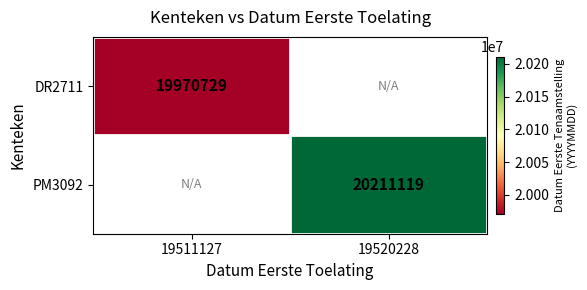

Is it true that DR2711 equals 35272126 at 19511127?

False